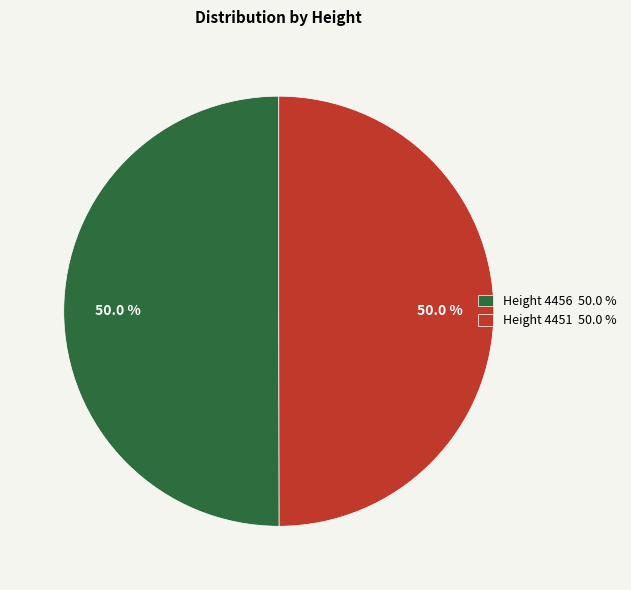

To the nearest percent, what is the average slice percentage?

50%